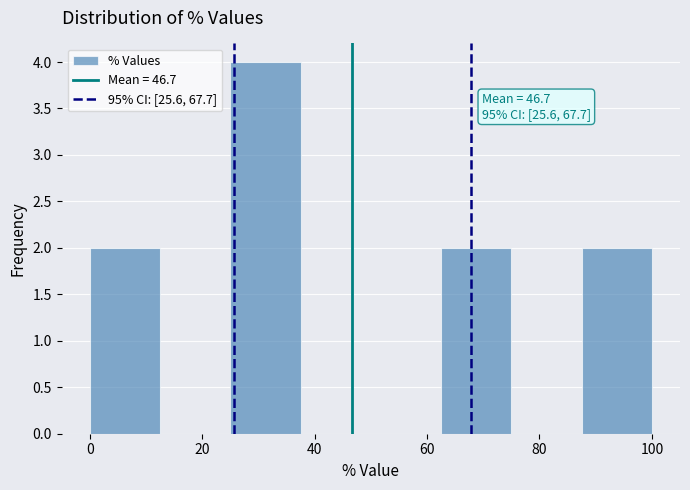

Over which range of the x-axis is the bar tallest?

25.0 to 37.5